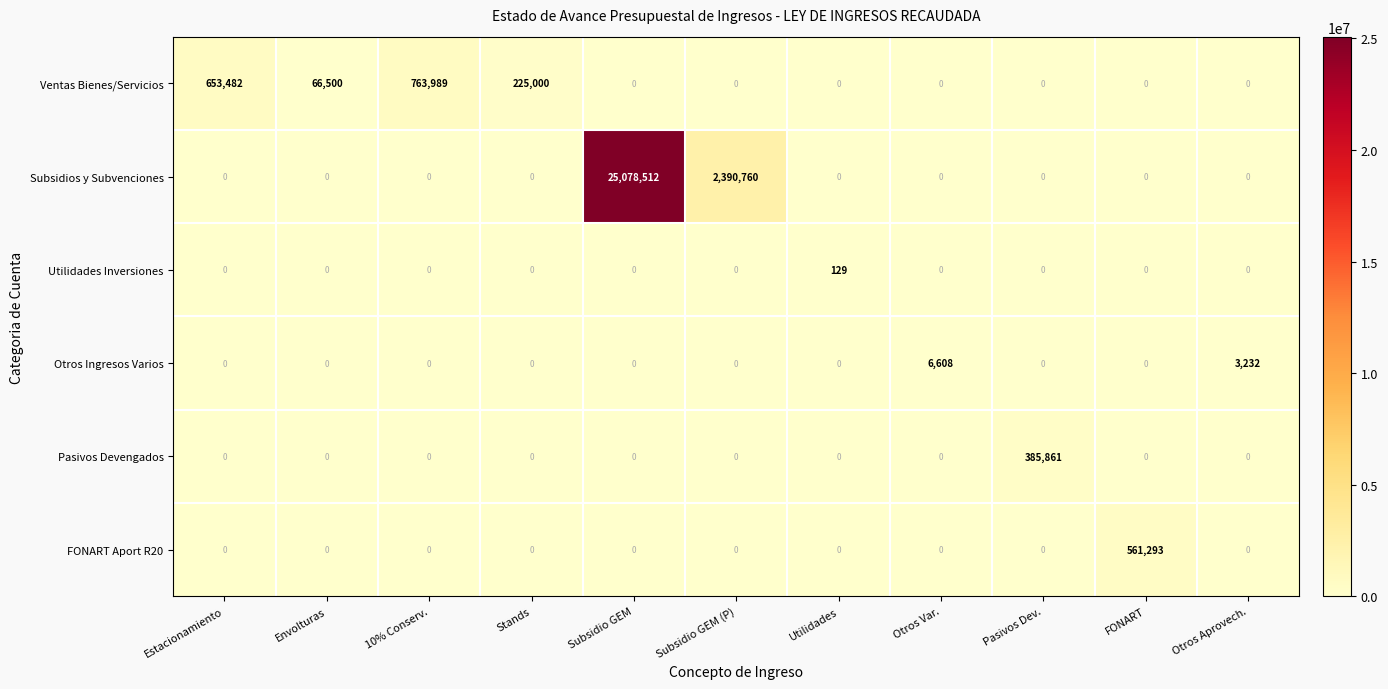

Count the number of categories in the chart.

11